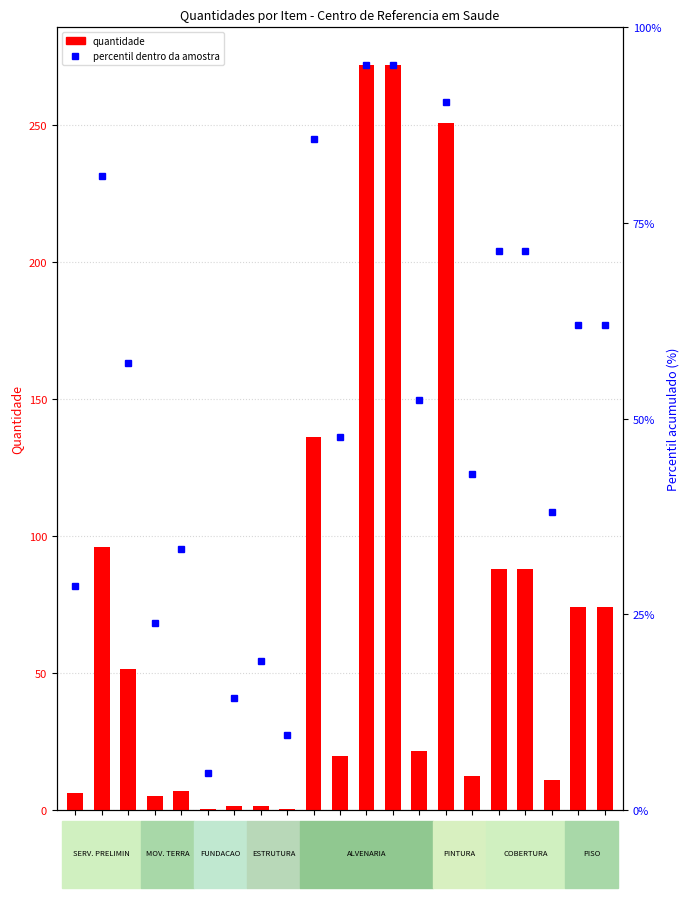

Which series has the largest total across all categories?

quantidade